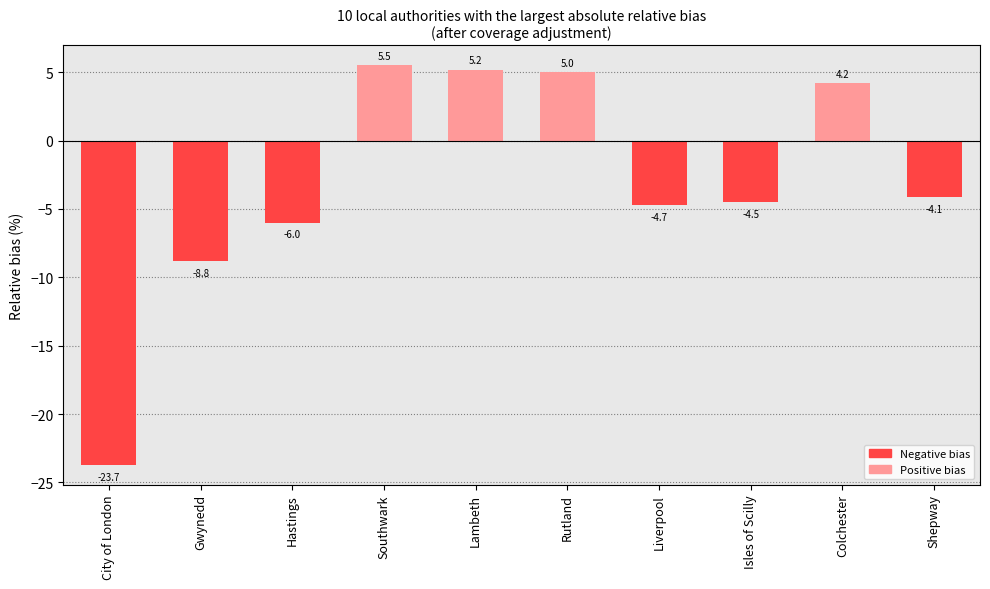

How many data points does each series have?

10